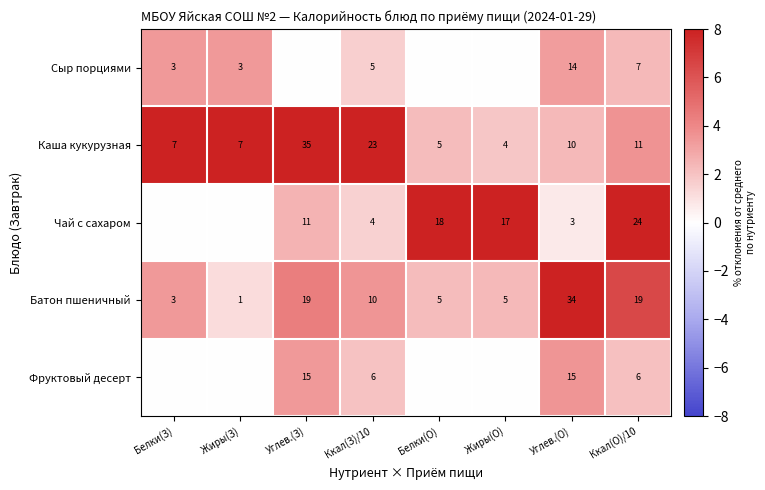

What is the difference between the second highest and second lowest values in the Каша кукурузная series?

18